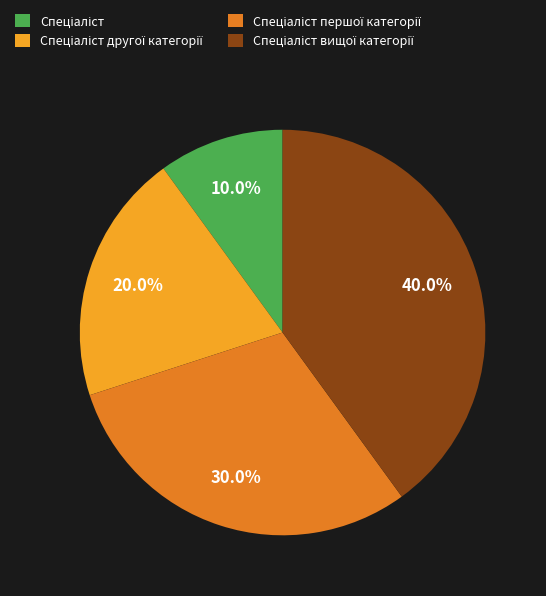

Count the number of slices in the pie.

4